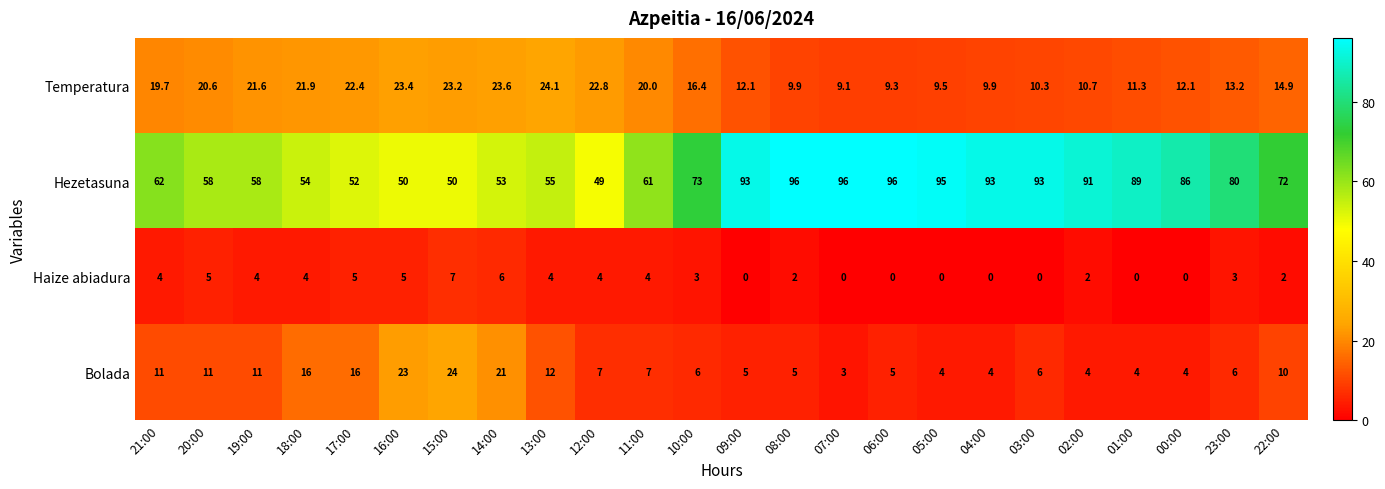

True or false: Haize abiadura has a value of 4.0 at 13:00.

True